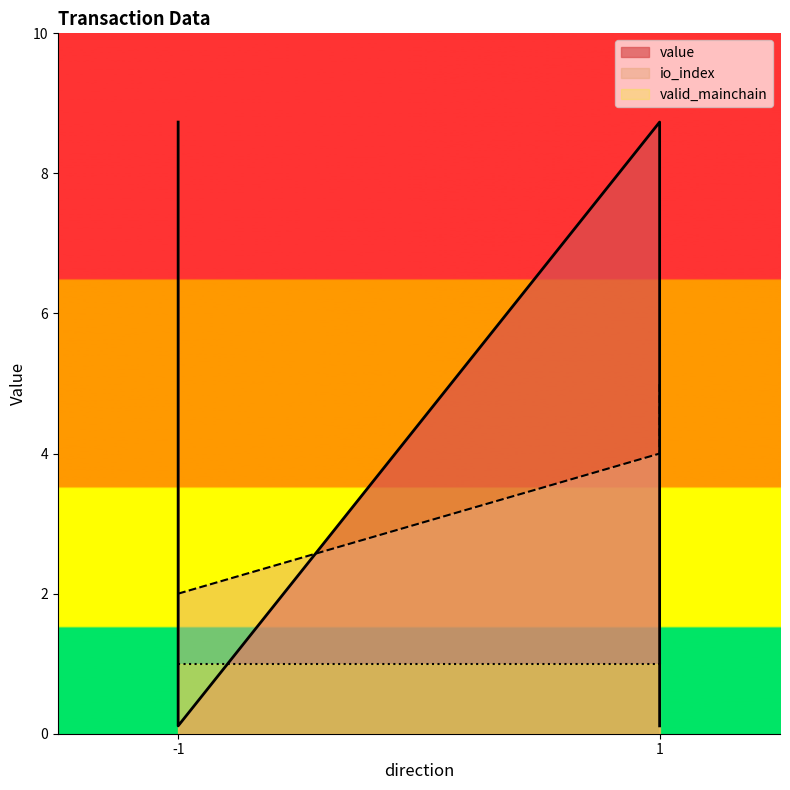

At 1, list the series in order from largest to smallest.

value, io_index, valid_mainchain